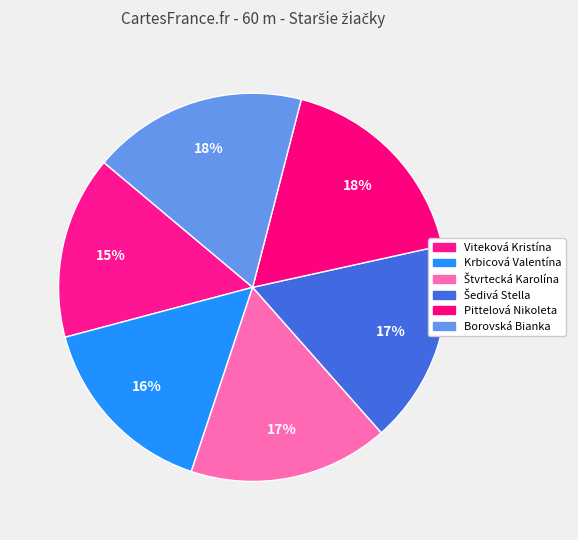

How many segments does this pie chart have?

6